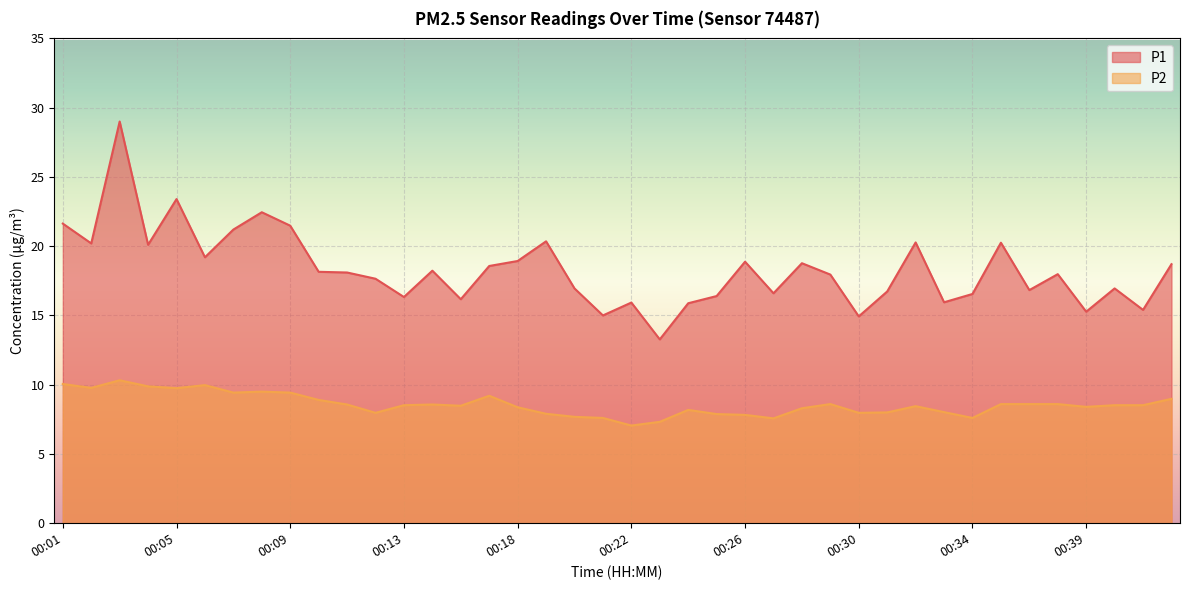

Where is P1 nearest to the value 21?

00:07